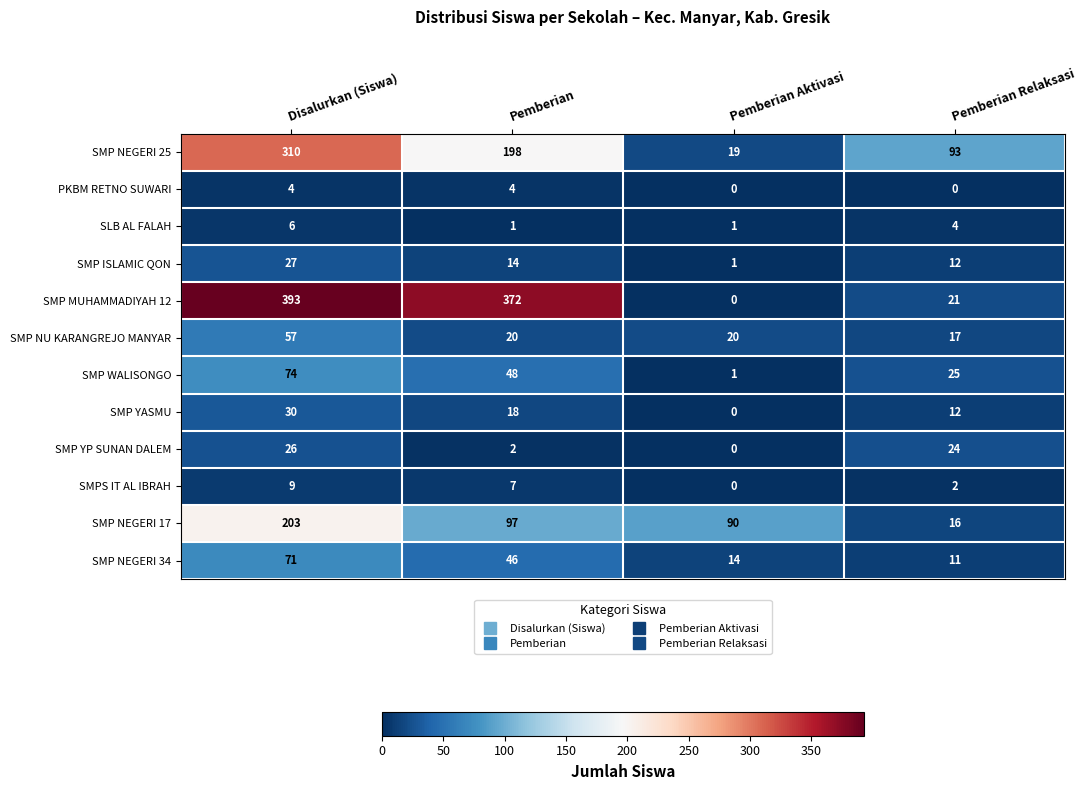

At how many categories does at least one series exceed 251?

2